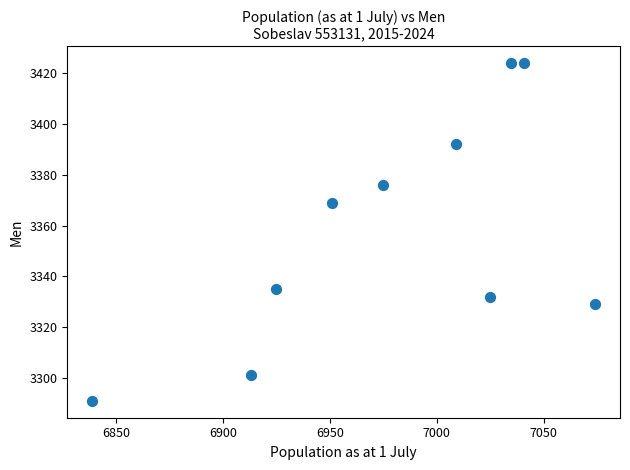

What is the range of X values (max minus min)?

235